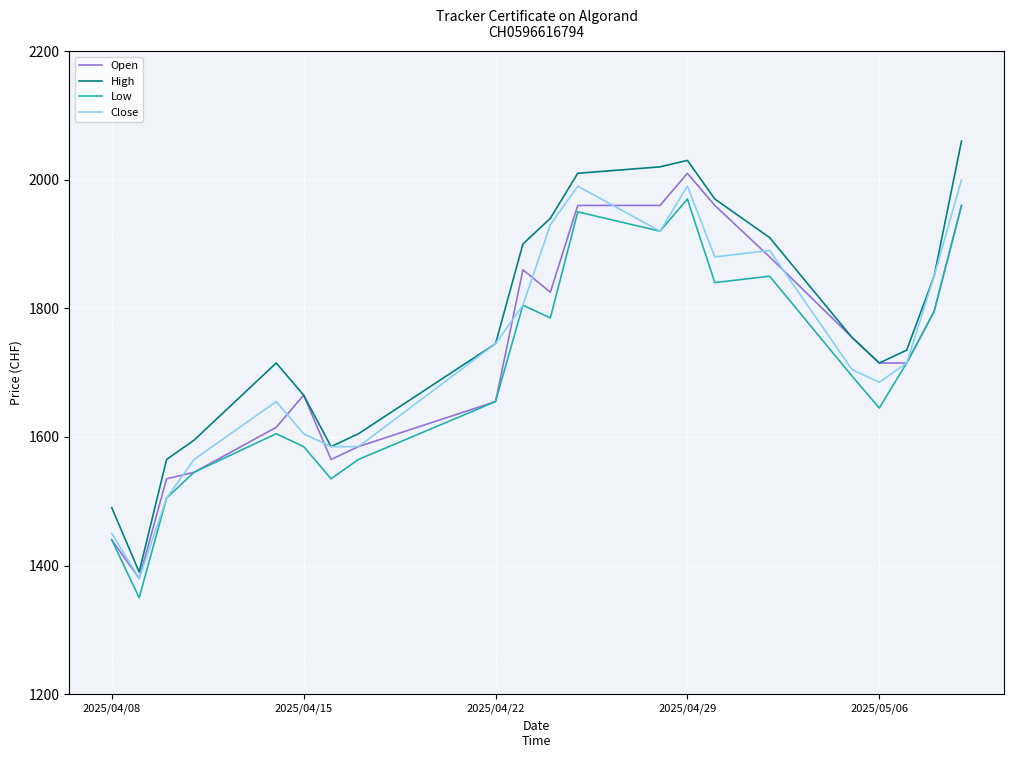

What is the maximum value shown in the chart?

2060